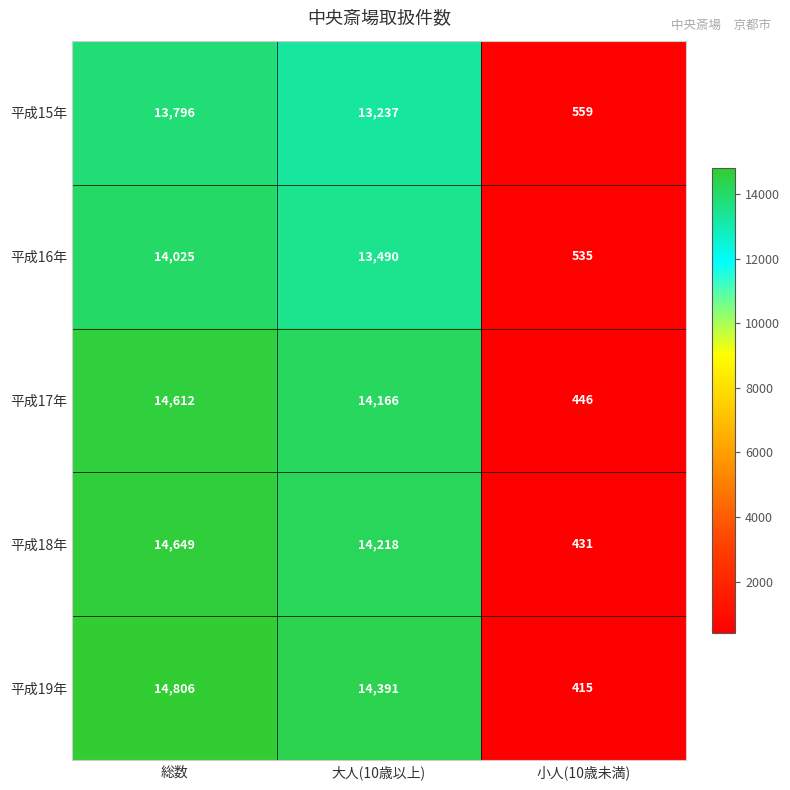

Is it true that 平成15年 equals 559 at 小人(10歳未満)?

True